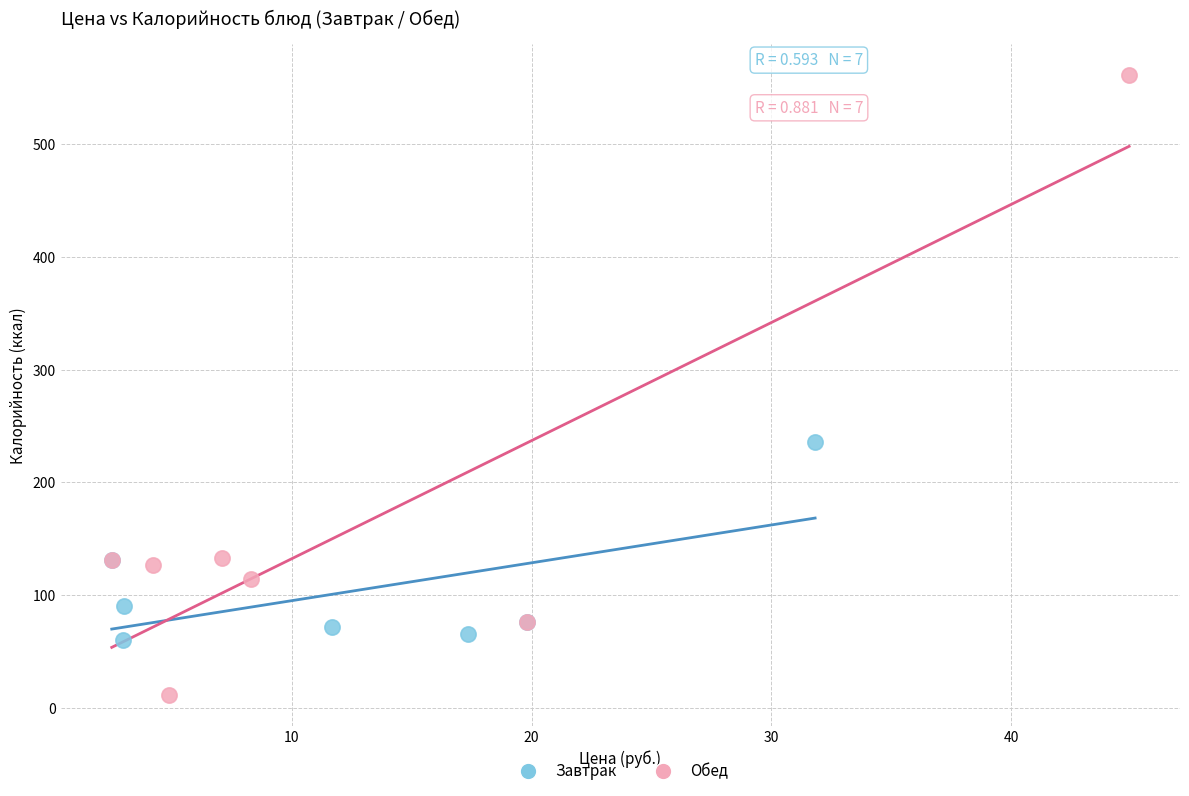

Which series reaches the maximum Y coordinate?

Обед